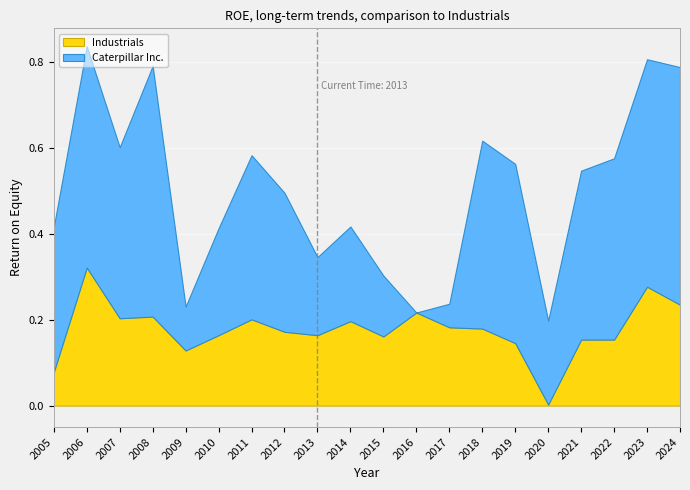

At which label does Industrials reach its minimum?

2020